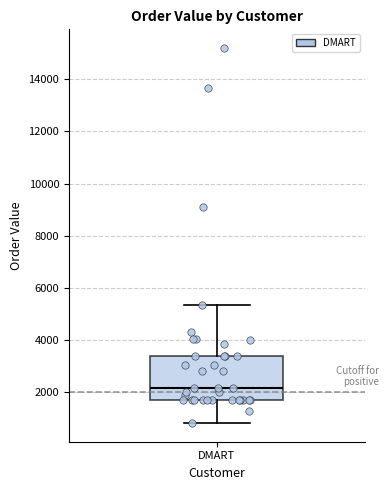

Read this box plot against the y-axis: the position of the median line, the range covered by the box, and the ends of both whiskers. The values are not printed on the chart, so give them approximately, as read against the axis.

median 2200, box 1600 to 3400, whiskers 800 to 5400